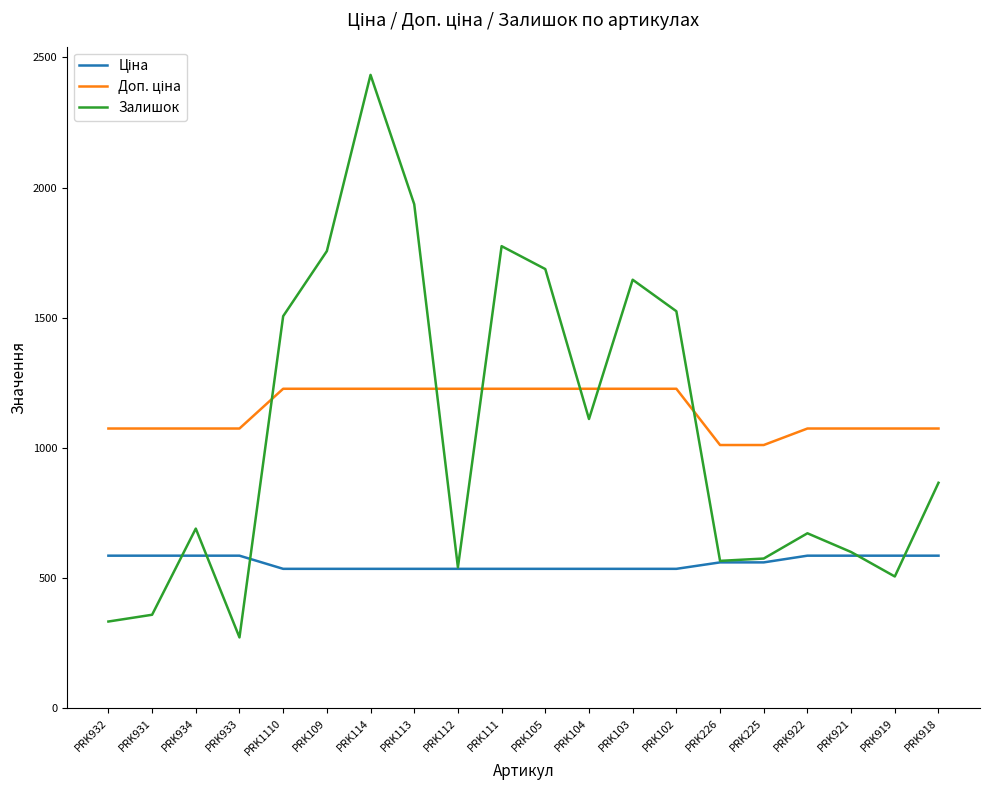

Which category has the lowest value in the Залишок series?

PRK933